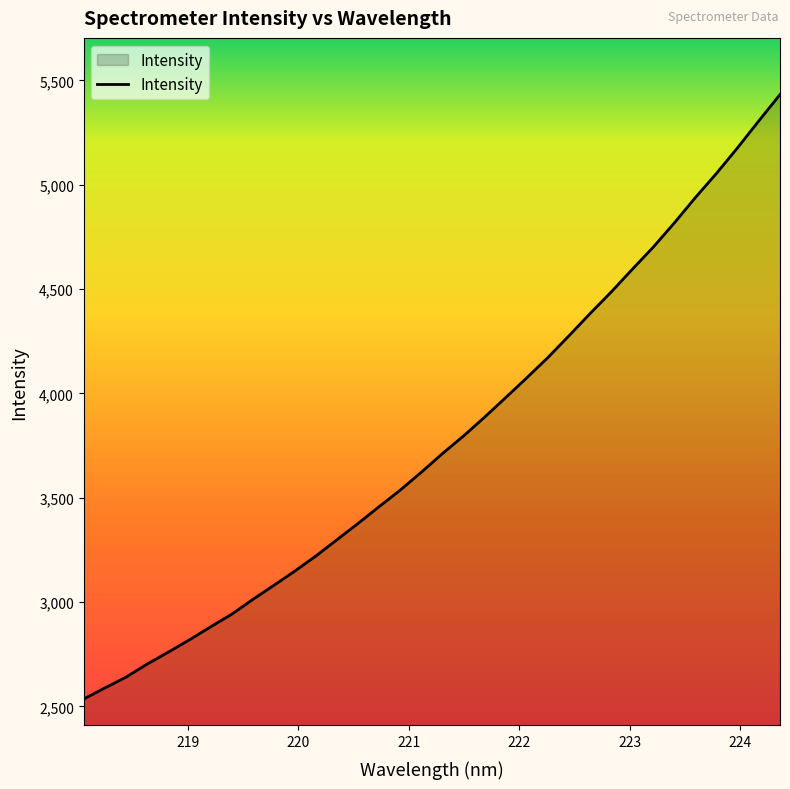

What is the label of the 13th point from the left?

220.3533